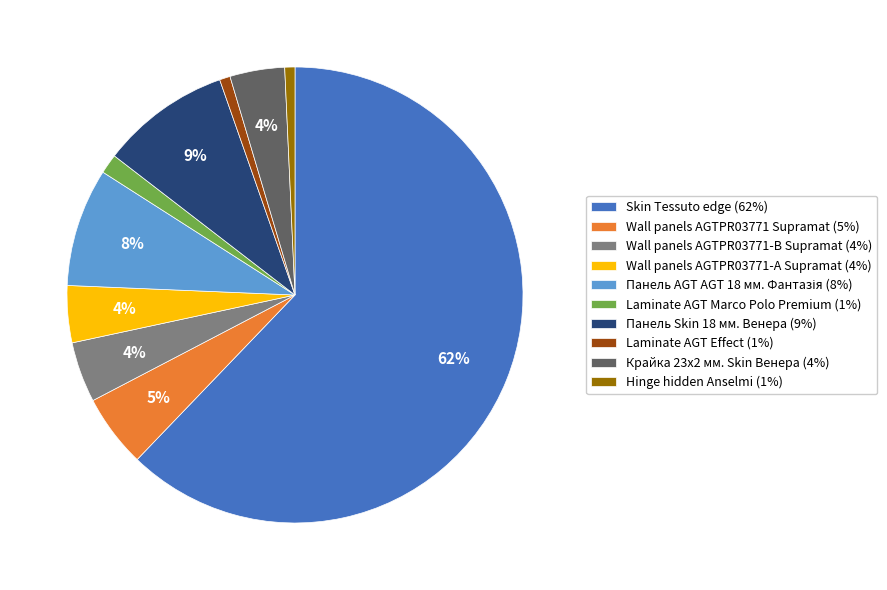

True or false: Крайка 23x2 мм. Skin Венера (4%) accounts for 11% of the total.

False